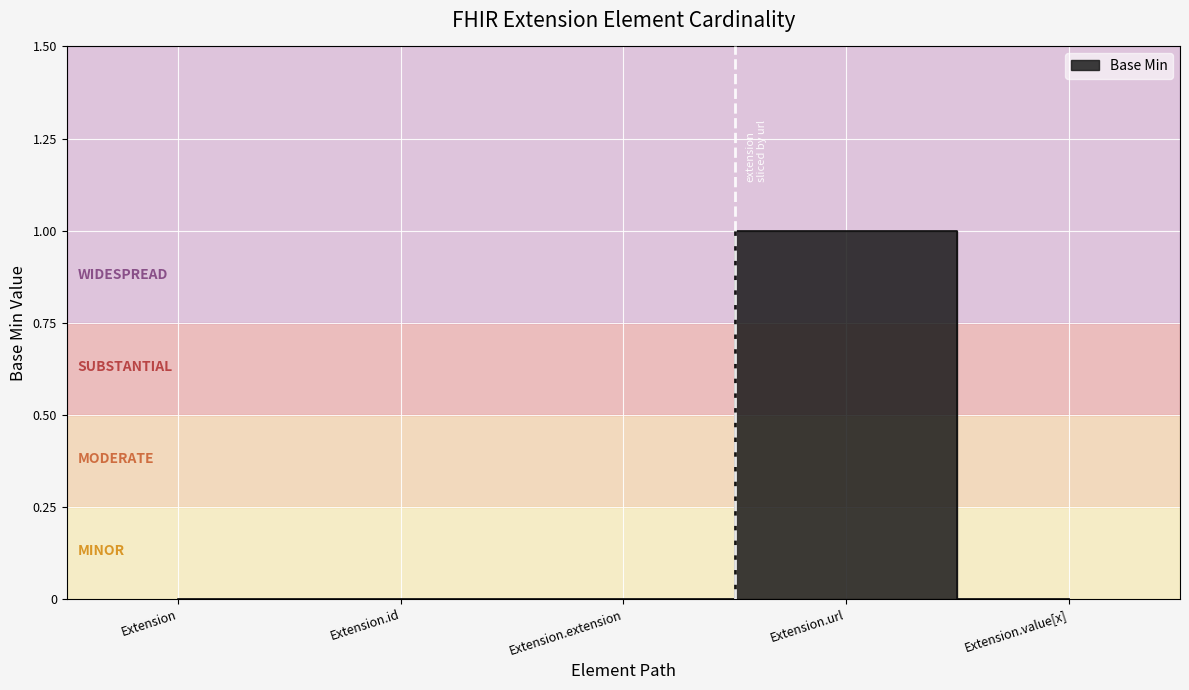

True or false: the data shows 0 at Extension.

True